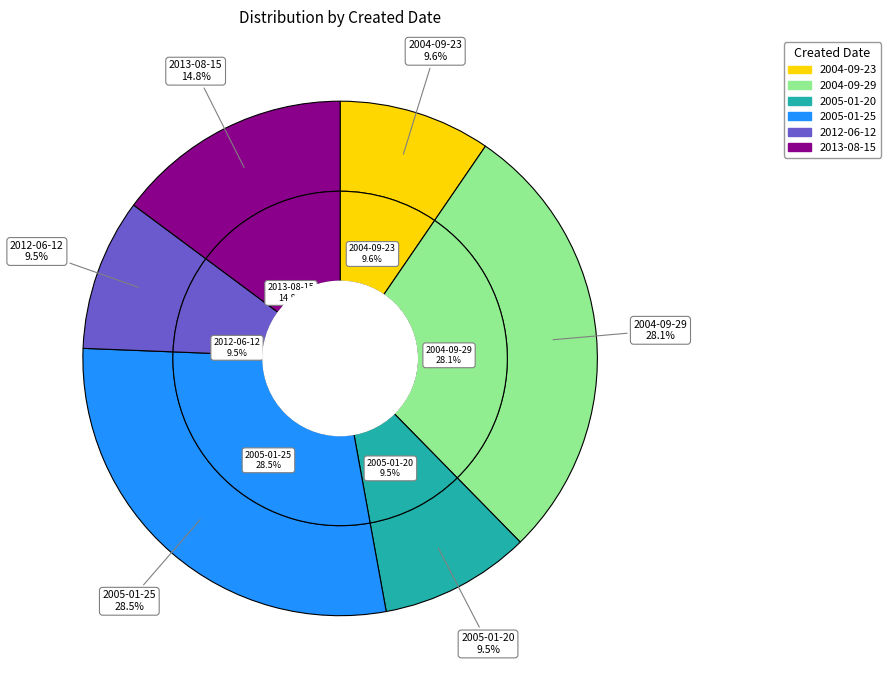

What is the change in value from 2004-09-29 to 2013-08-15?

-19808